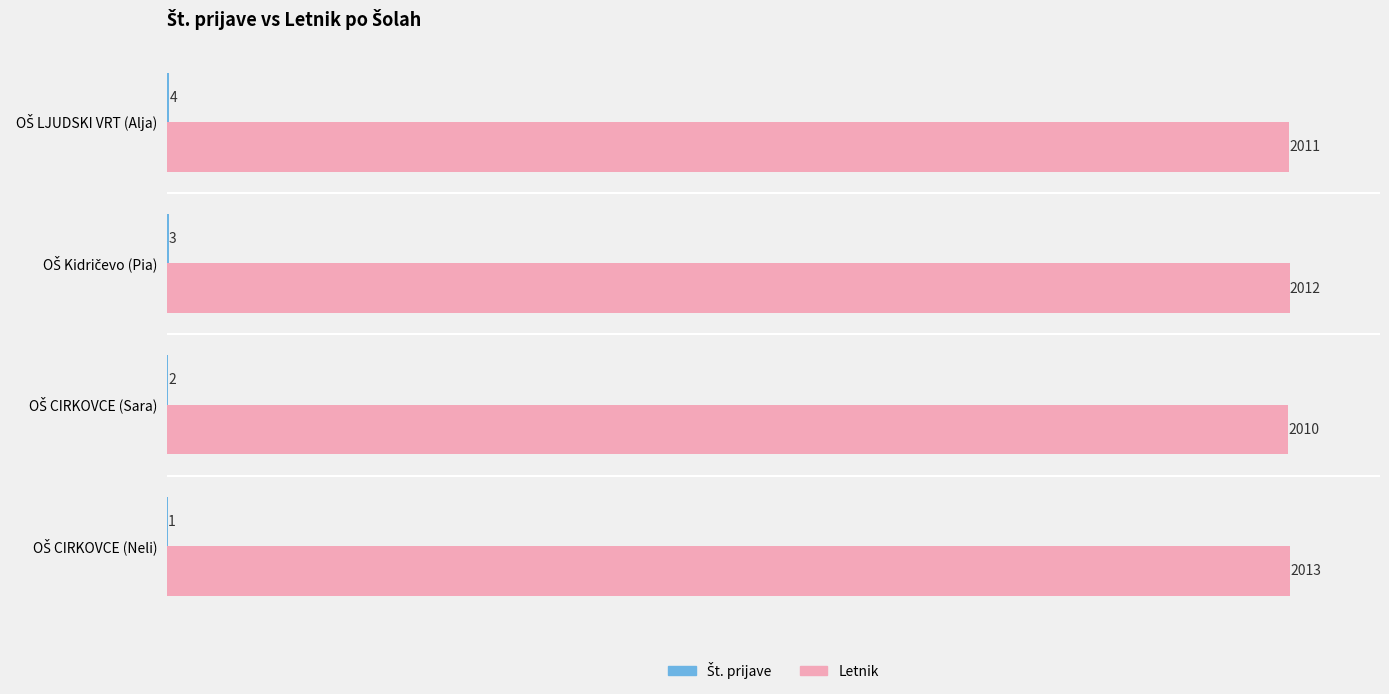

What is the sum of all Letnik values?

8046